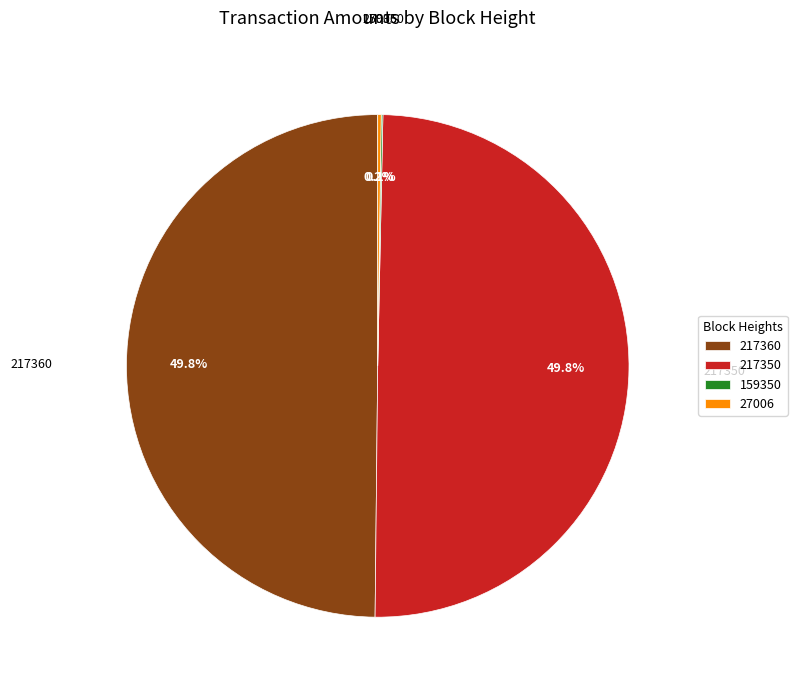

Rank the categories by value from lowest to highest.

159350, 27006, 217360, 217350